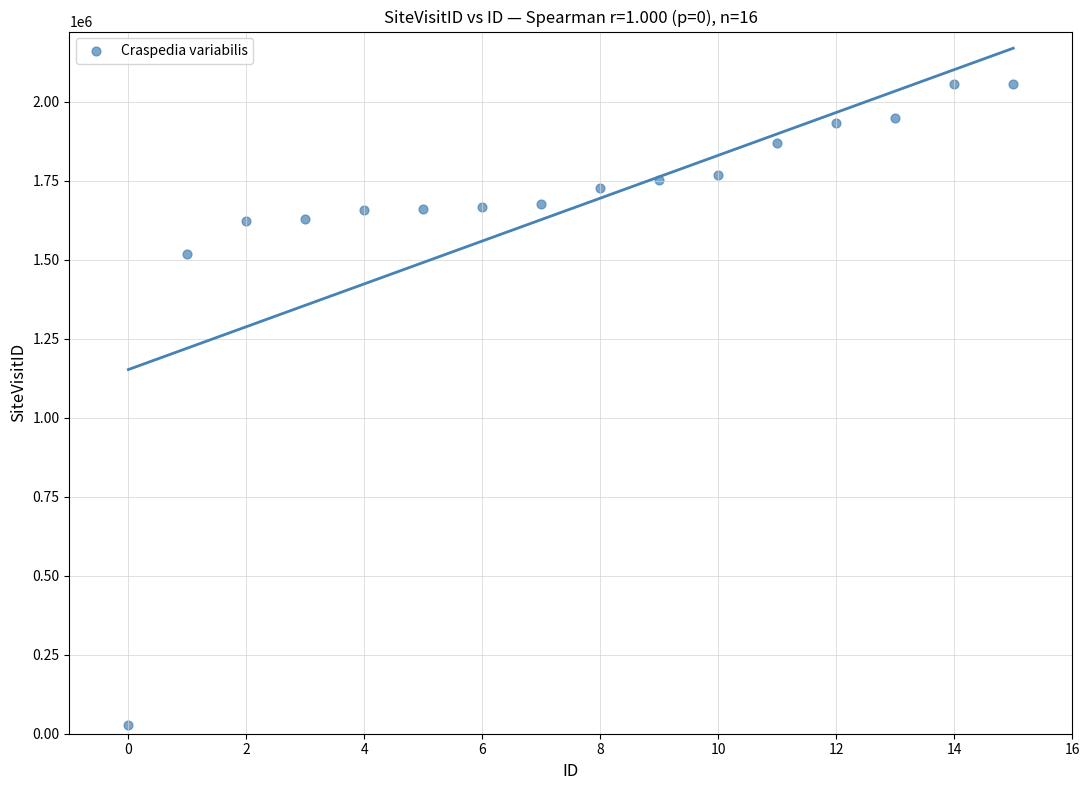

What Y value in the scatter plot is closest to 1043085?

1519341